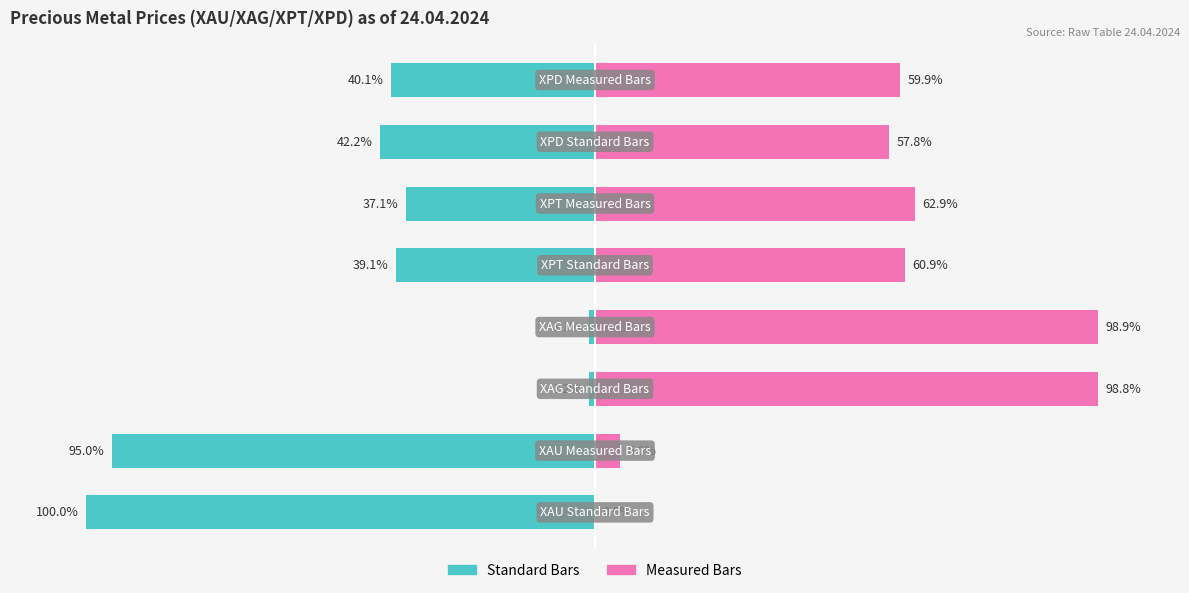

Is the value of Measured Bars at 4 greater than the value of Standard Bars at 0?

Yes